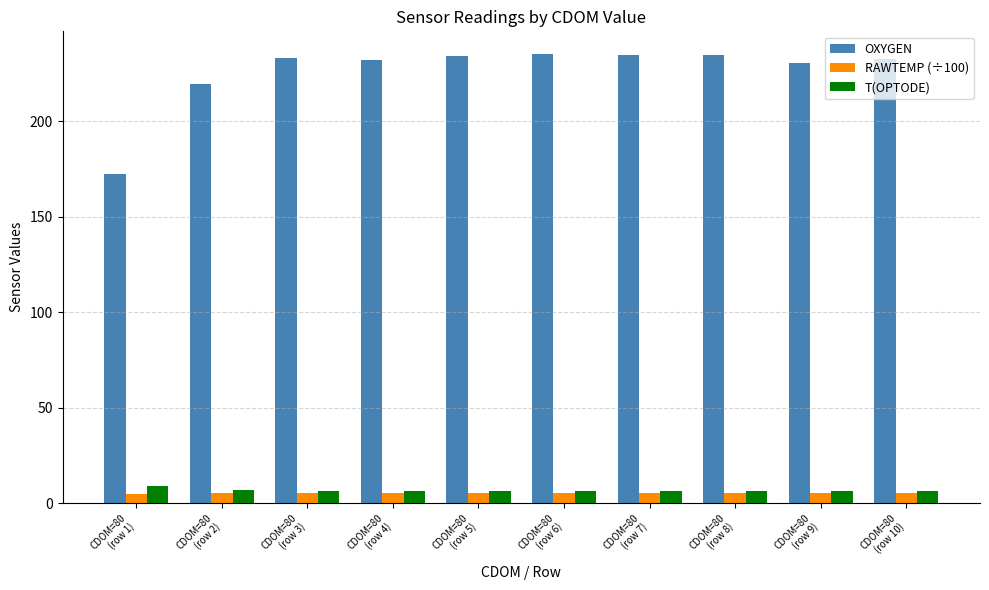

What is the maximum value for OXYGEN?

235.3